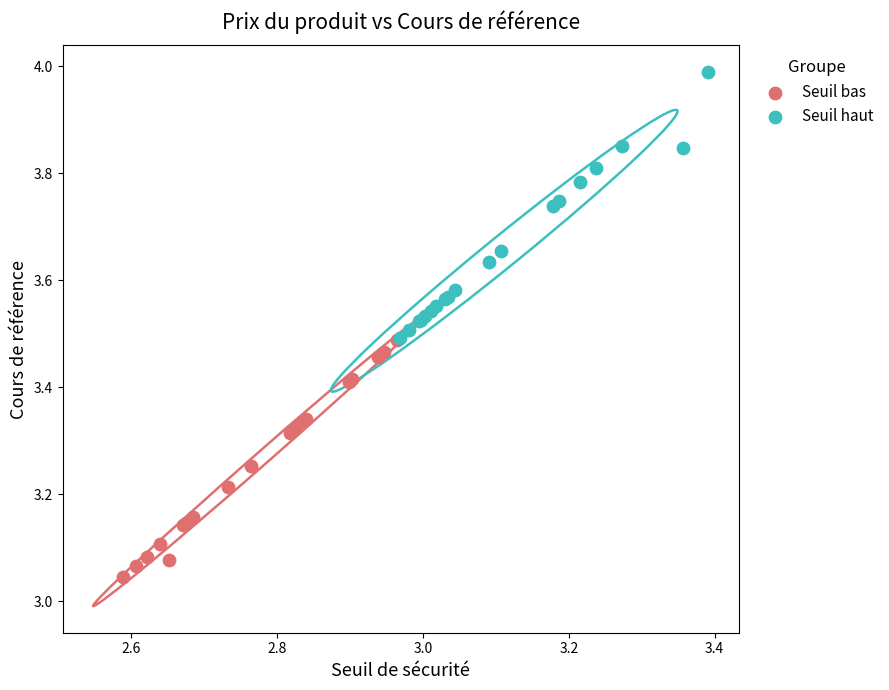

Which series contains the lowest Y value?

Seuil bas